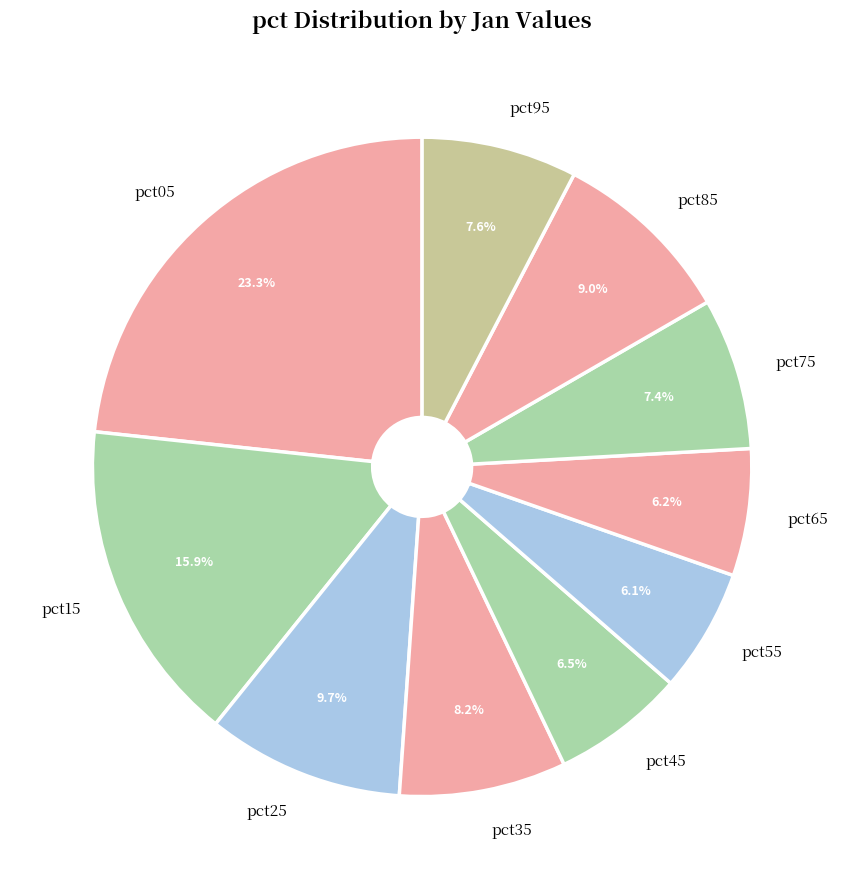

To the nearest percent, what is the average slice percentage?

10%